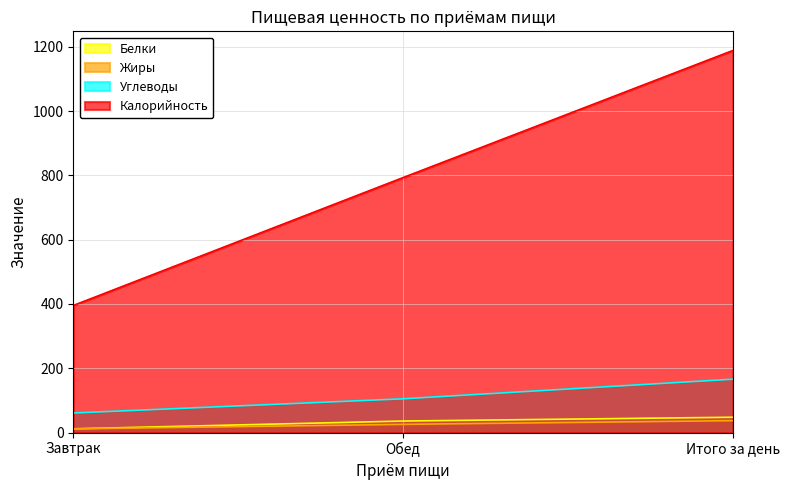

Read the Белки value at Итого за день.

47.8